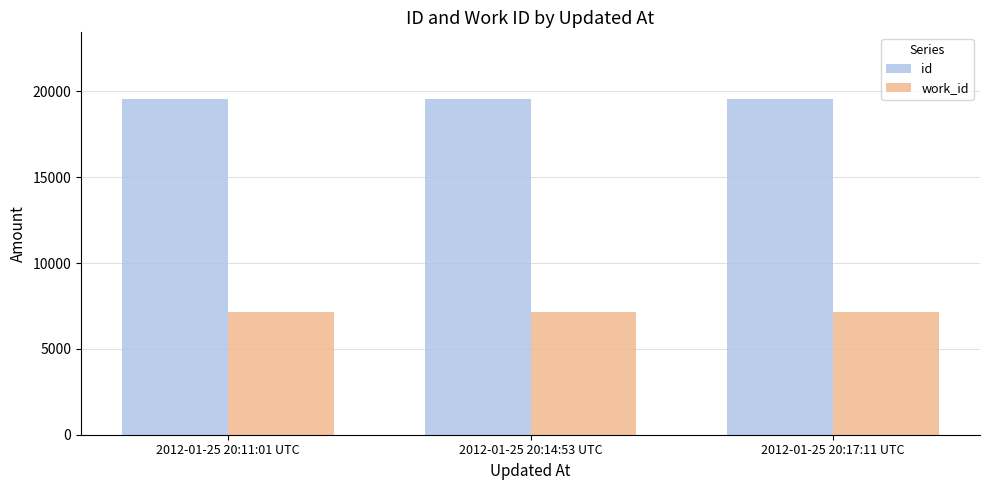

At how many categories does at least one series exceed 15436?

3